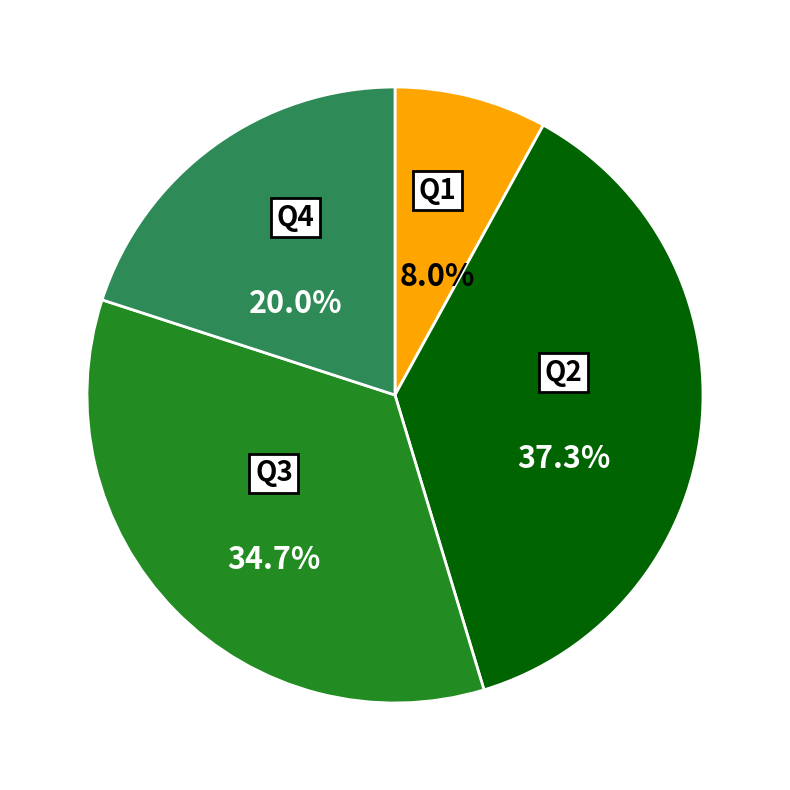

Which has a higher value, Q2 or Q3?

Q2